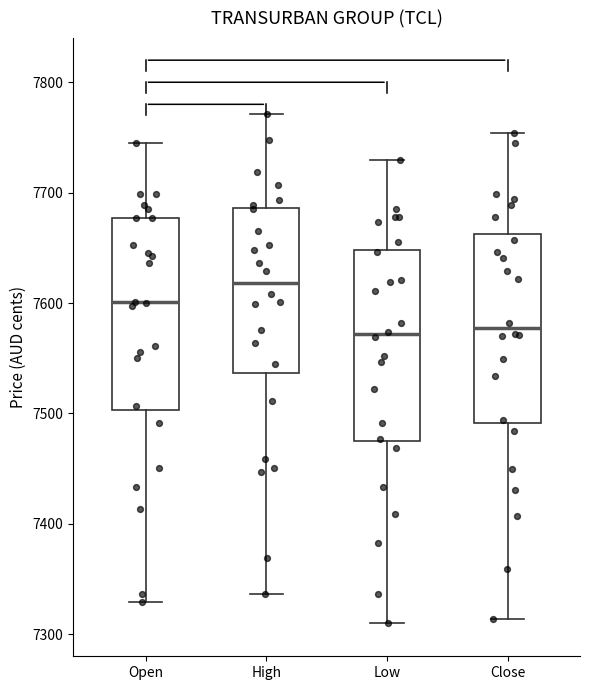

Where is the upper edge of the box for Close on the y-axis? The values are not printed on the chart, so give them approximately, as read against the axis.

7660